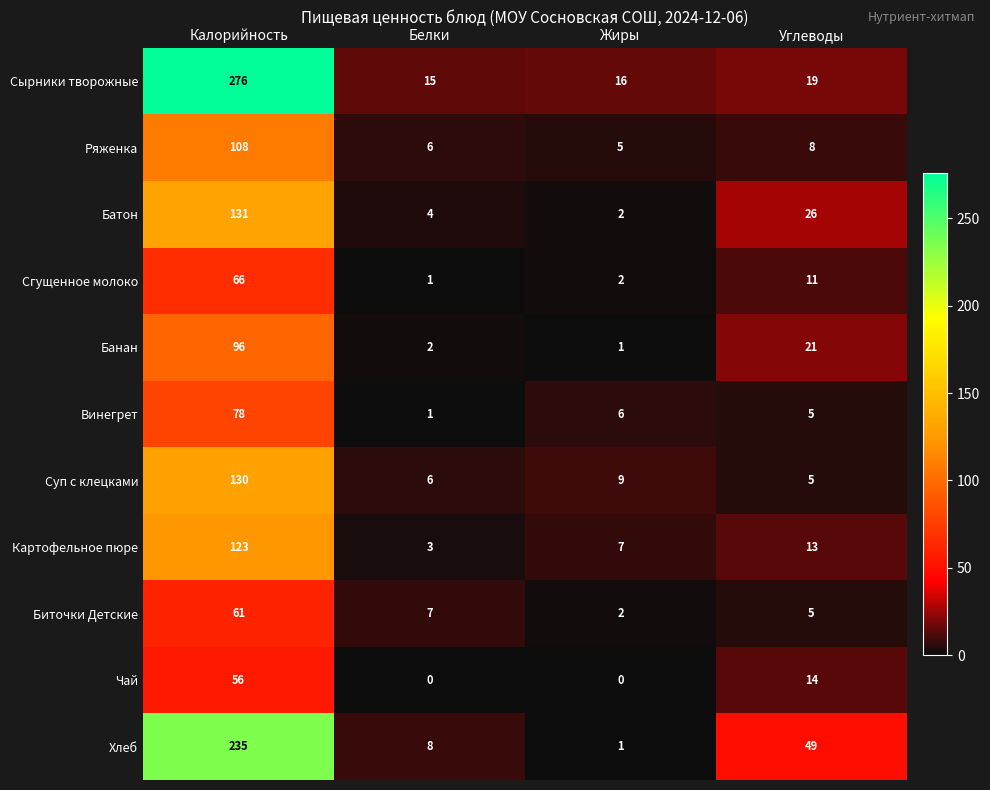

What is the difference between the Чай values at Жиры and Калорийность?

56